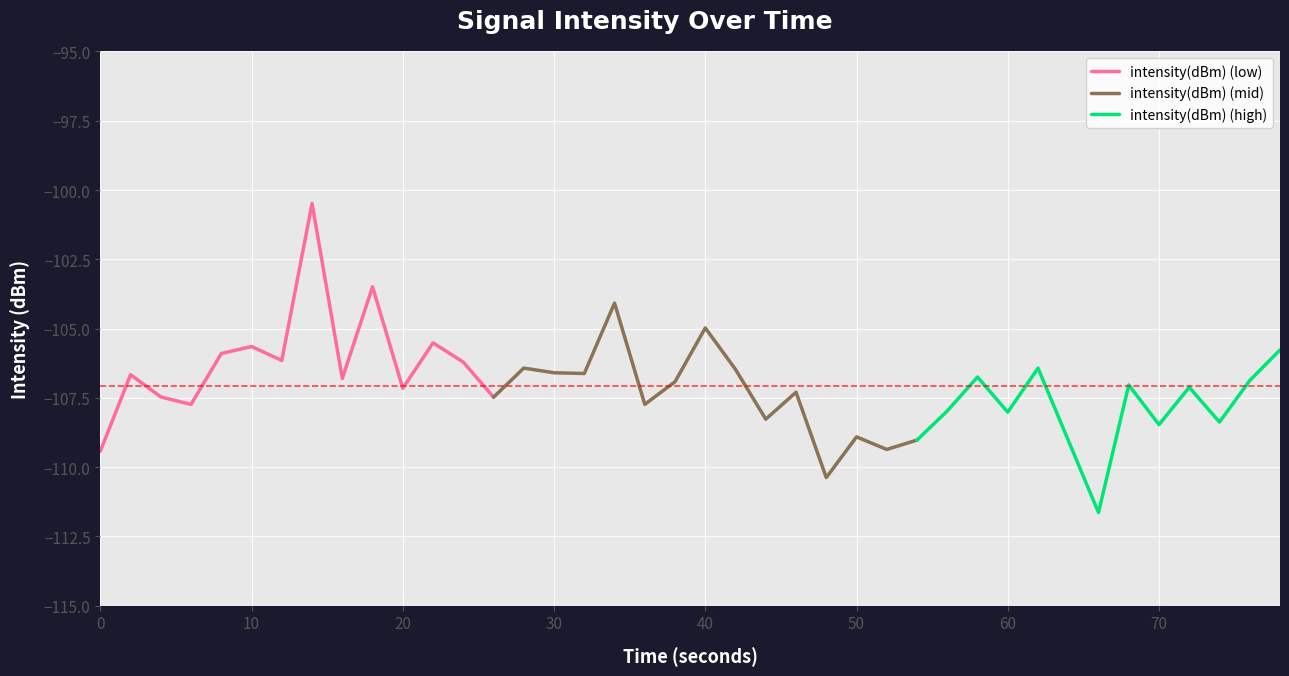

What is the difference between the maximum and minimum values?

11.2